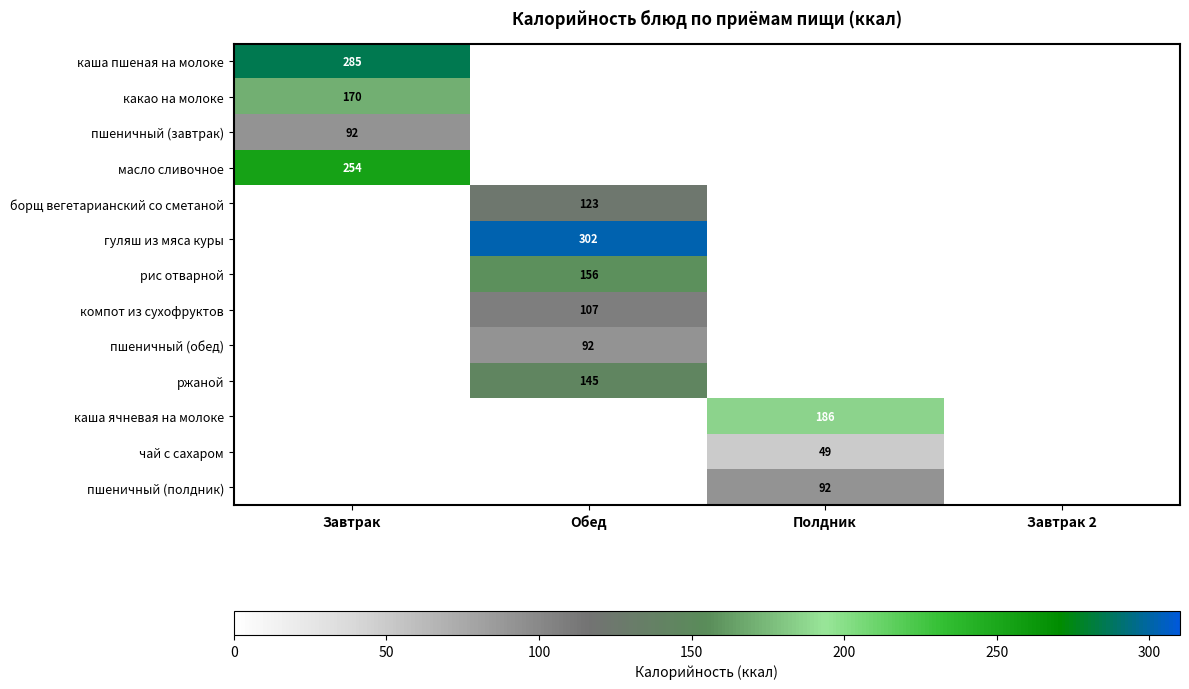

Is it true that масло сливочное equals 352 at Завтрак?

False